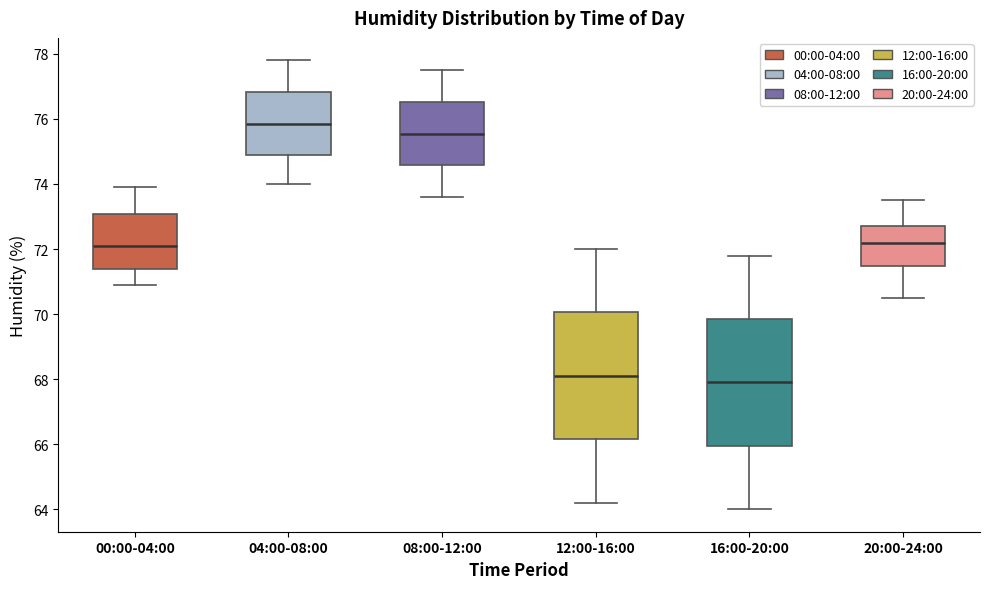

Reading left to right, transcribe this box plot: for each box, give where its median line is, the range the box spans, and where its two whiskers end, as read against the y-axis. The values are not printed on the chart, so give them approximately, as read against the axis.

00:00-04:00: median 72.2, box 71.4 to 73.0, whiskers 71.0 to 74.0
04:00-08:00: median 75.8, box 74.8 to 76.8, whiskers 74.0 to 77.8
08:00-12:00: median 75.6, box 74.6 to 76.6, whiskers 73.6 to 77.6
12:00-16:00: median 68.2, box 66.2 to 70.0, whiskers 64.2 to 72.0
16:00-20:00: median 68.0, box 66.0 to 69.8, whiskers 64.0 to 71.8
20:00-24:00: median 72.2, box 71.4 to 72.8, whiskers 70.6 to 73.6